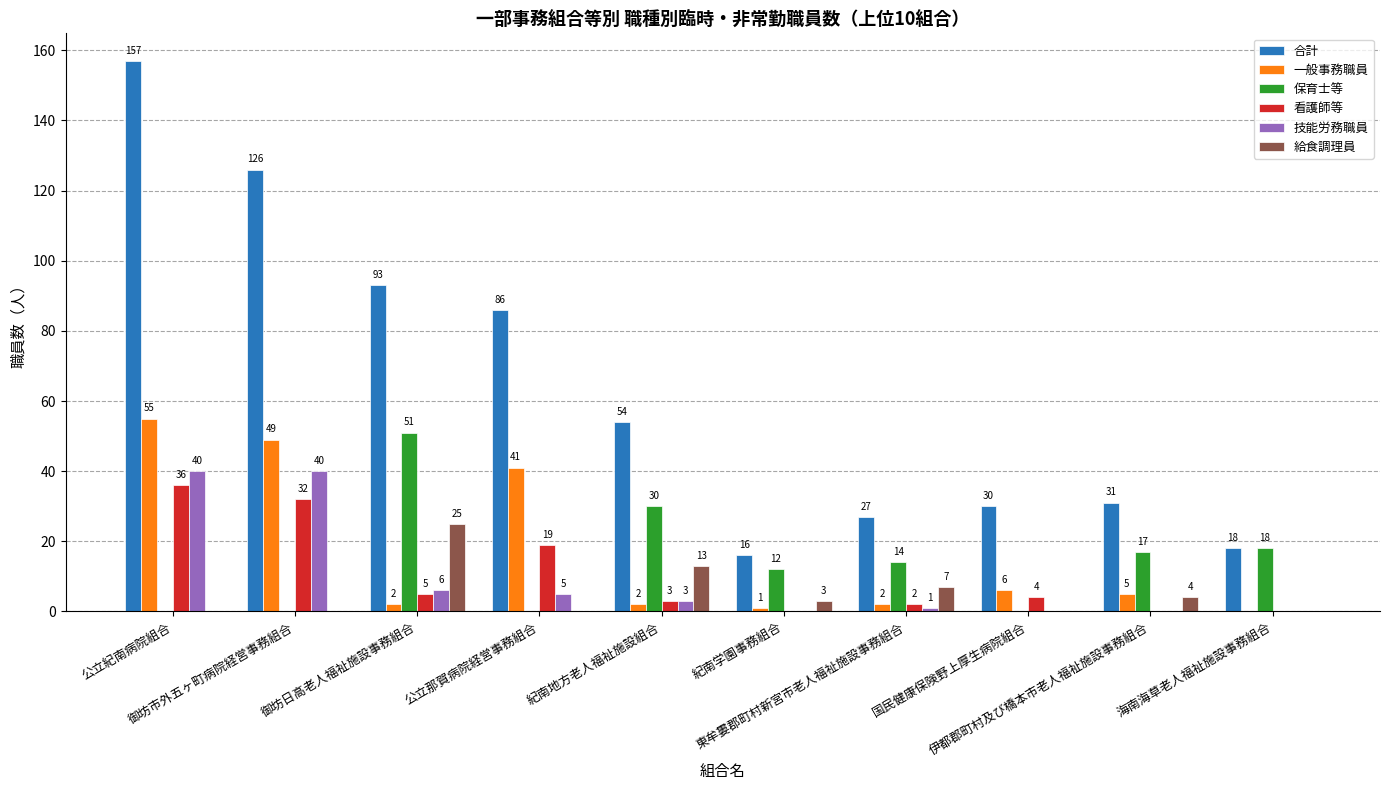

What are all the series names shown in the legend?

合計, 一般事務職員, 保育士等, 看護師等, 技能労務職員, 給食調理員